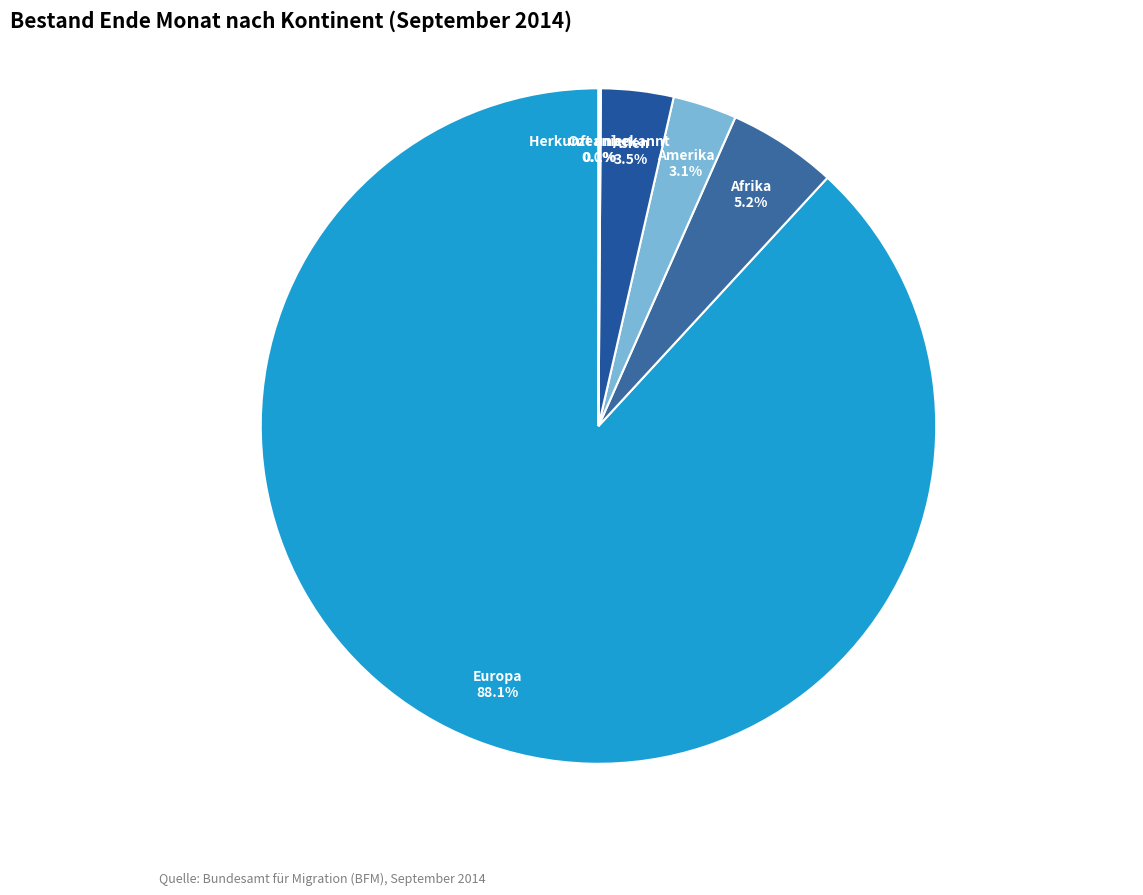

Does any single category account for the majority?

Yes